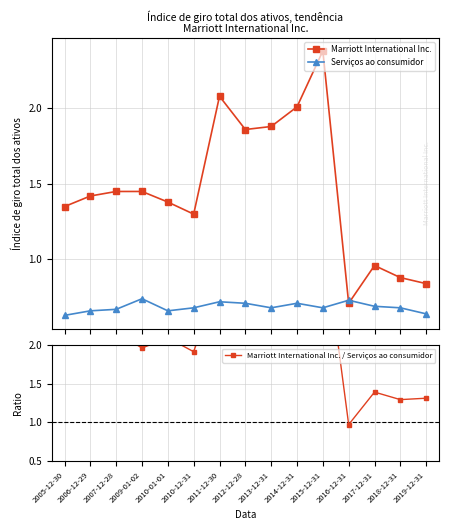

At which category is the sum across all series the highest?

2015-12-31